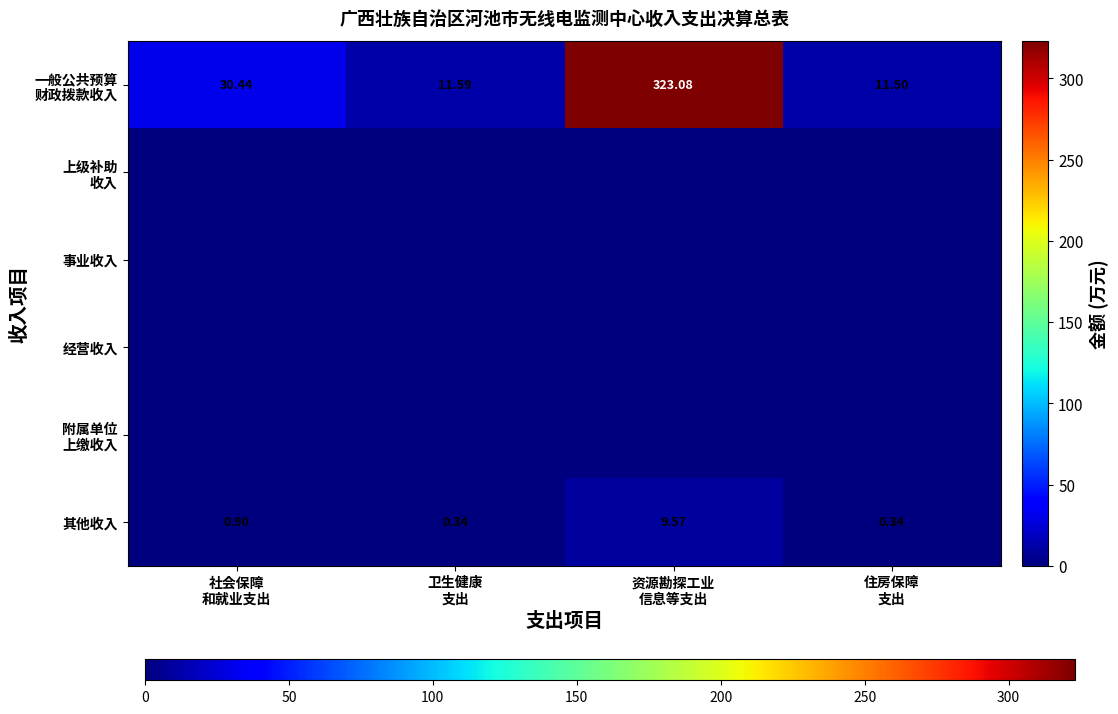

Is it true that 其他收入 equals 14.8 at 资源勘探工业 信息等支出?

False